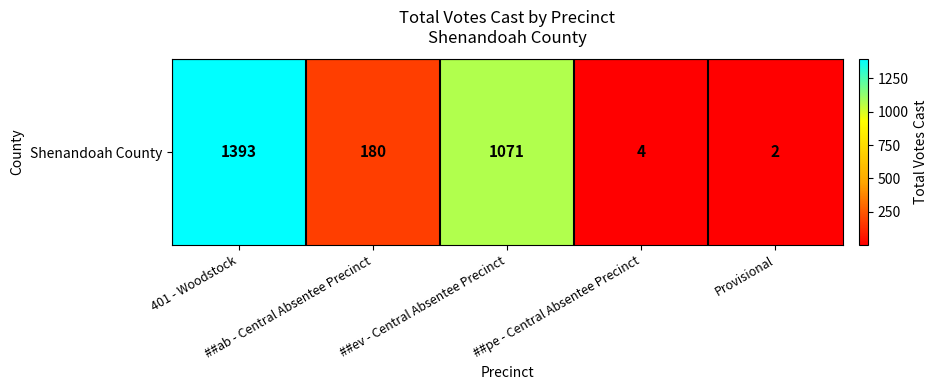

Which category has the highest value across all series?

401 - Woodstock